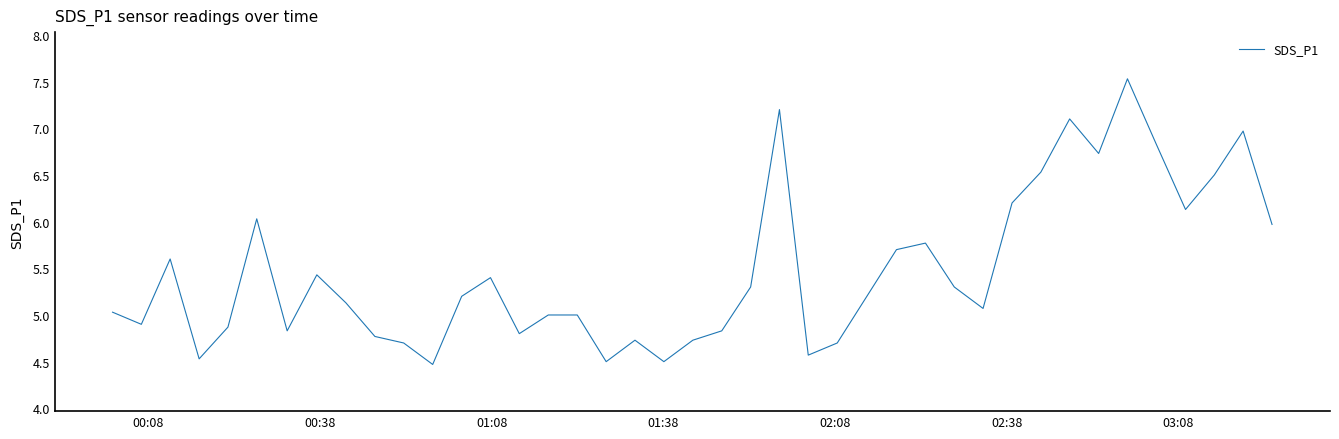

What is the difference between the maximum and minimum values?

3.1